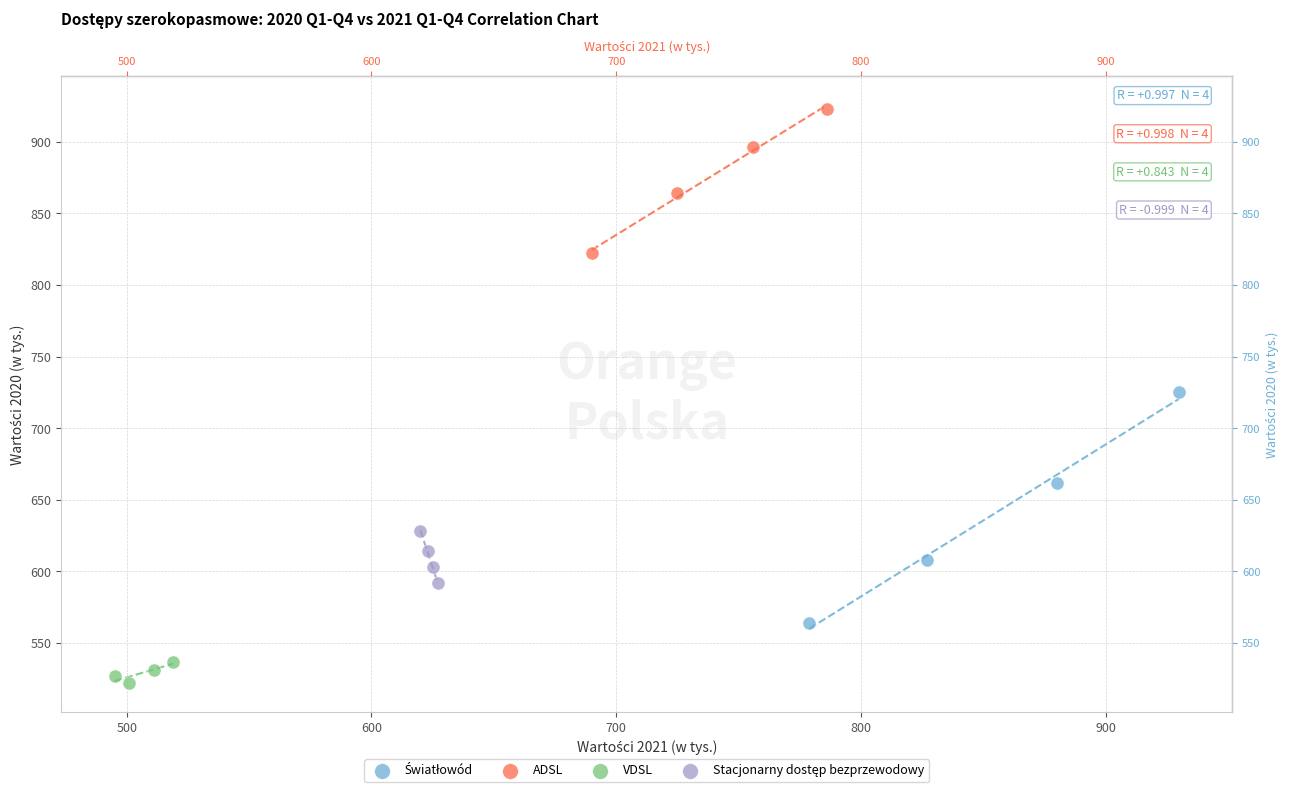

Which series reaches the minimum Y coordinate?

VDSL